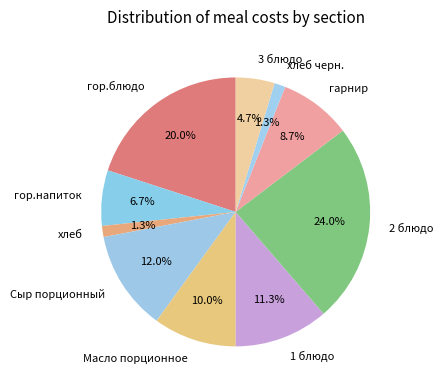

Count the number of slices in the pie.

10